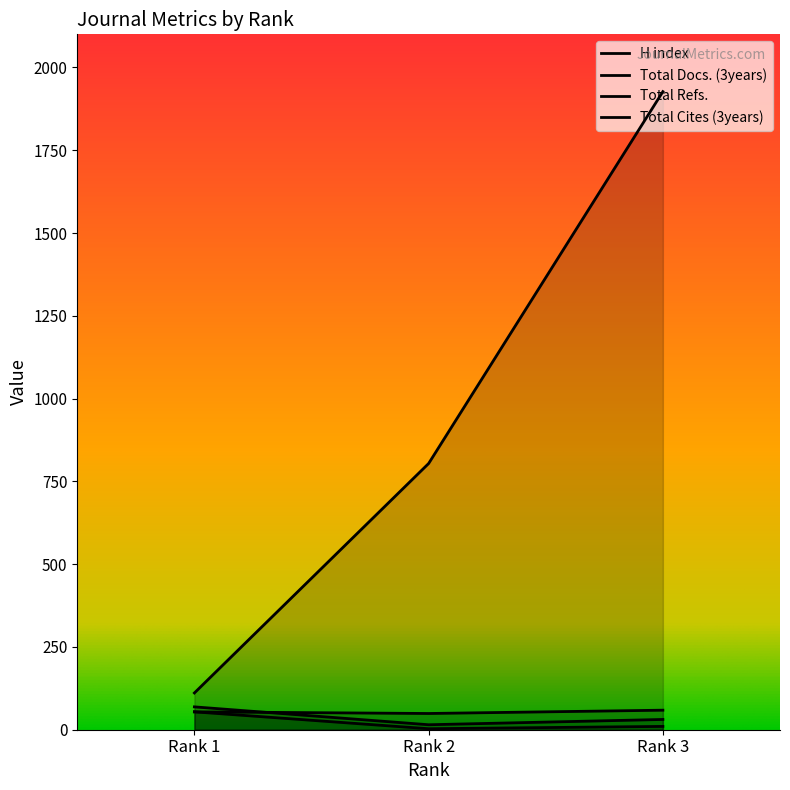

What is the highest value of the Total Docs. (3years) series?

59